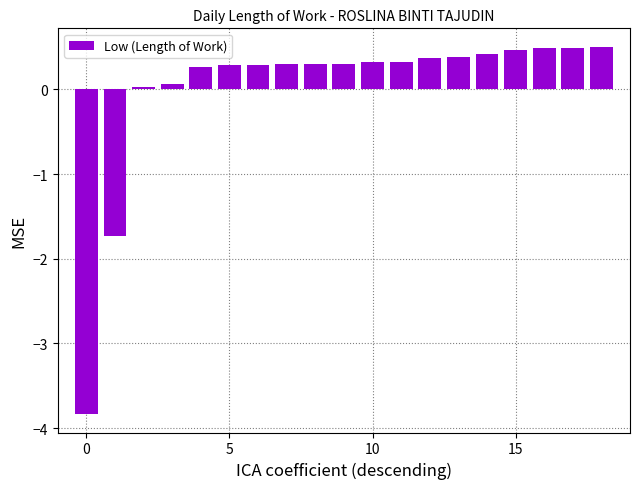

What is the greatest value displayed?

0.5